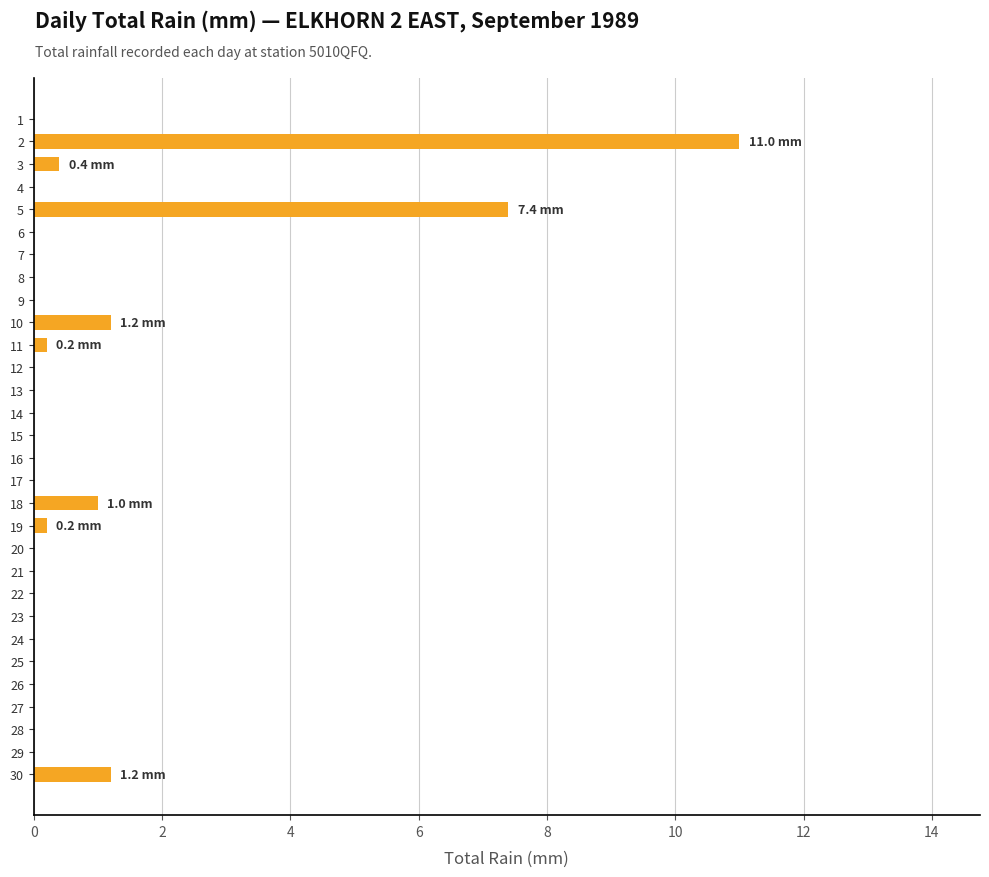

Reading bottom to top, what are all the values shown in this chart?

30=1.2	29=0.0	28=0.0	27=0.0	26=0.0	25=0.0	24=0.0	23=0.0	22=0.0	21=0.0	20=0.0	19=0.2	18=1.0	17=0.0	16=0.0	15=0.0	14=0.0	13=0.0	12=0.0	11=0.2	10=1.2	9=0.0	8=0.0	7=0.0	6=0.0	5=7.4	4=0.0	3=0.4	2=11.0	1=0.0